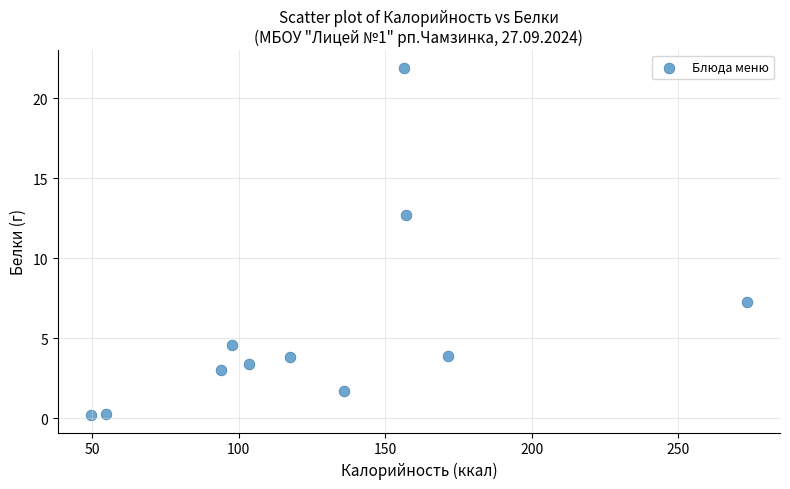

What Y value in the scatter plot is closest to 11?

12.7